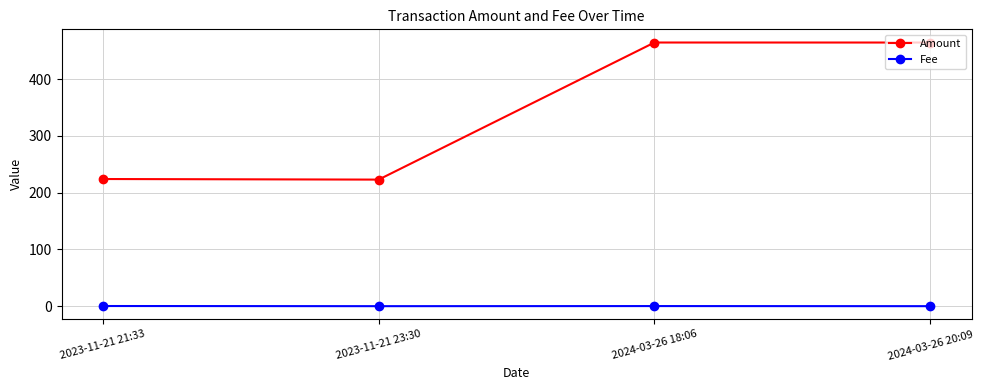

What position from the right is 2024-03-26 18:06?

2